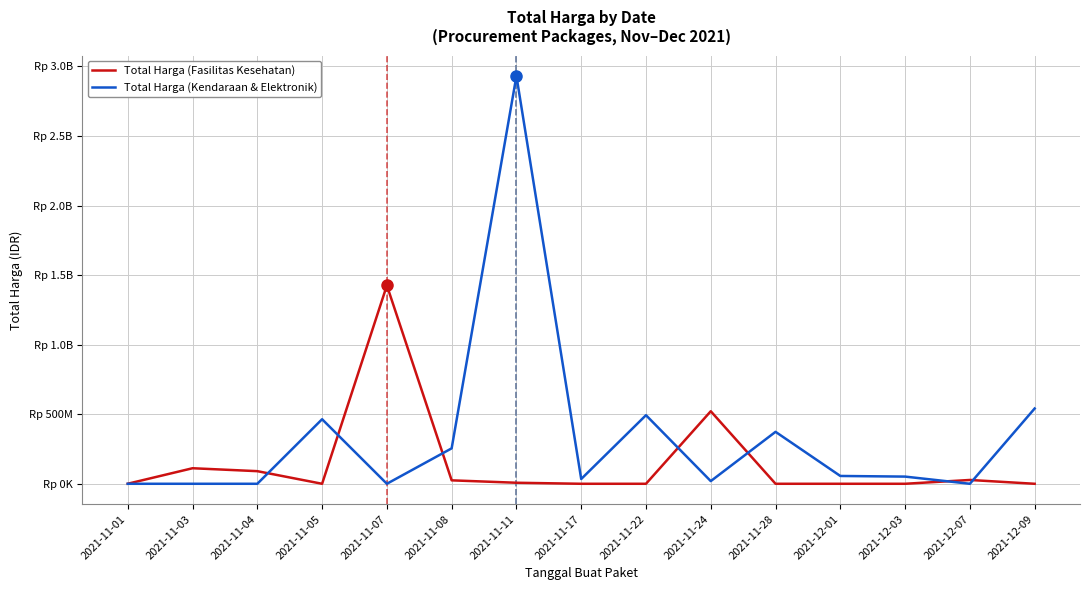

Does the chart have visible grid lines?

Yes